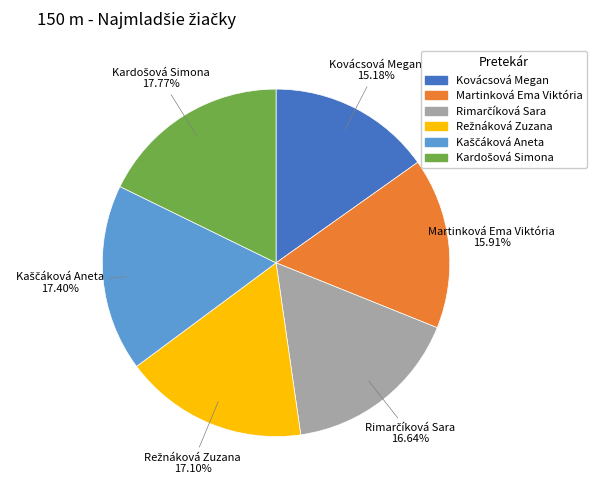

Is there any slice that represents more than half of the pie?

No